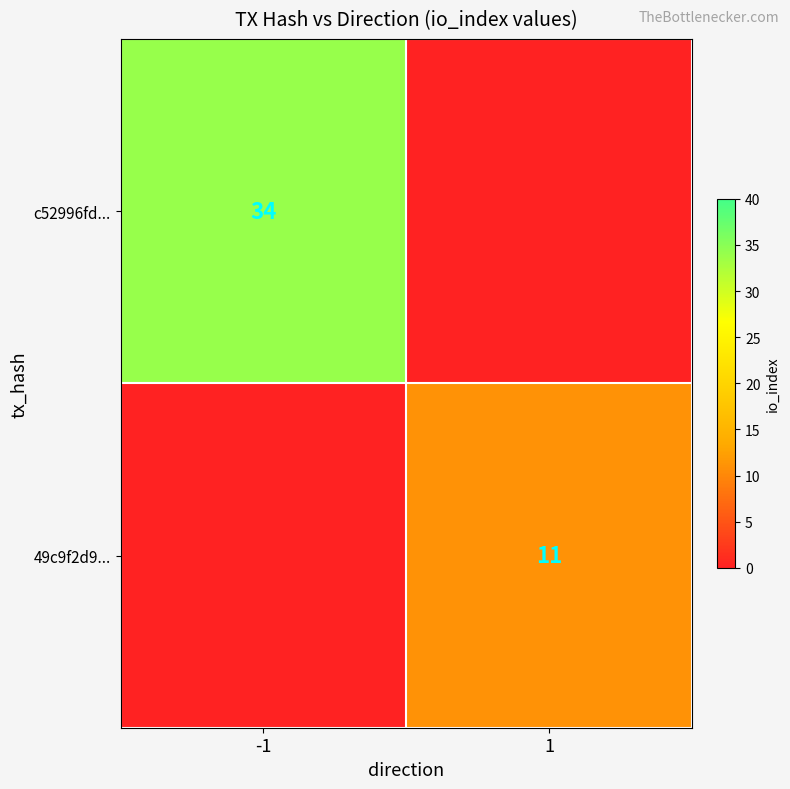

The value of c52996fd... at -1 is 34. True or false?

True